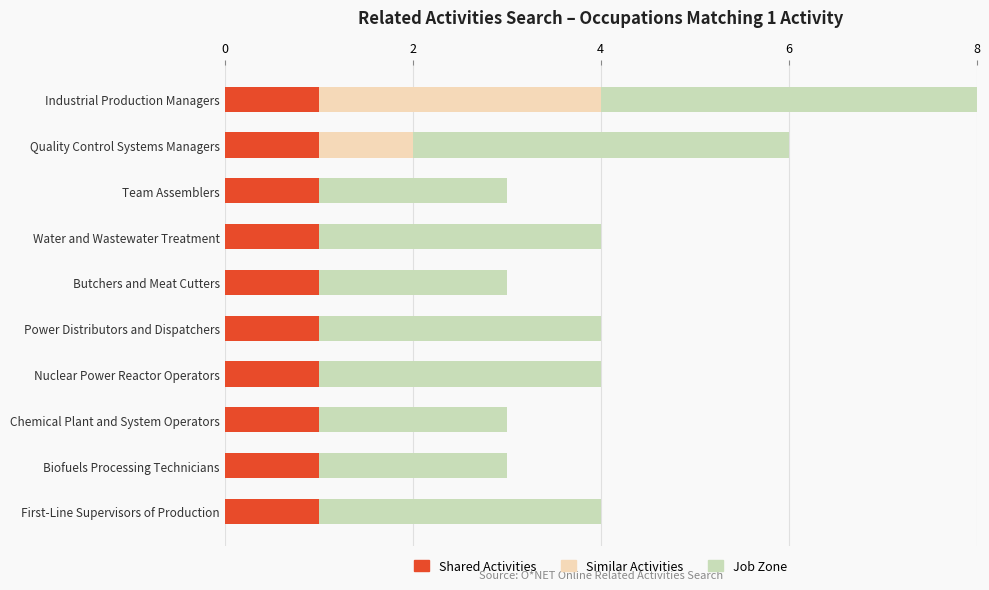

At which category is the sum across all series the highest?

Industrial Production Managers